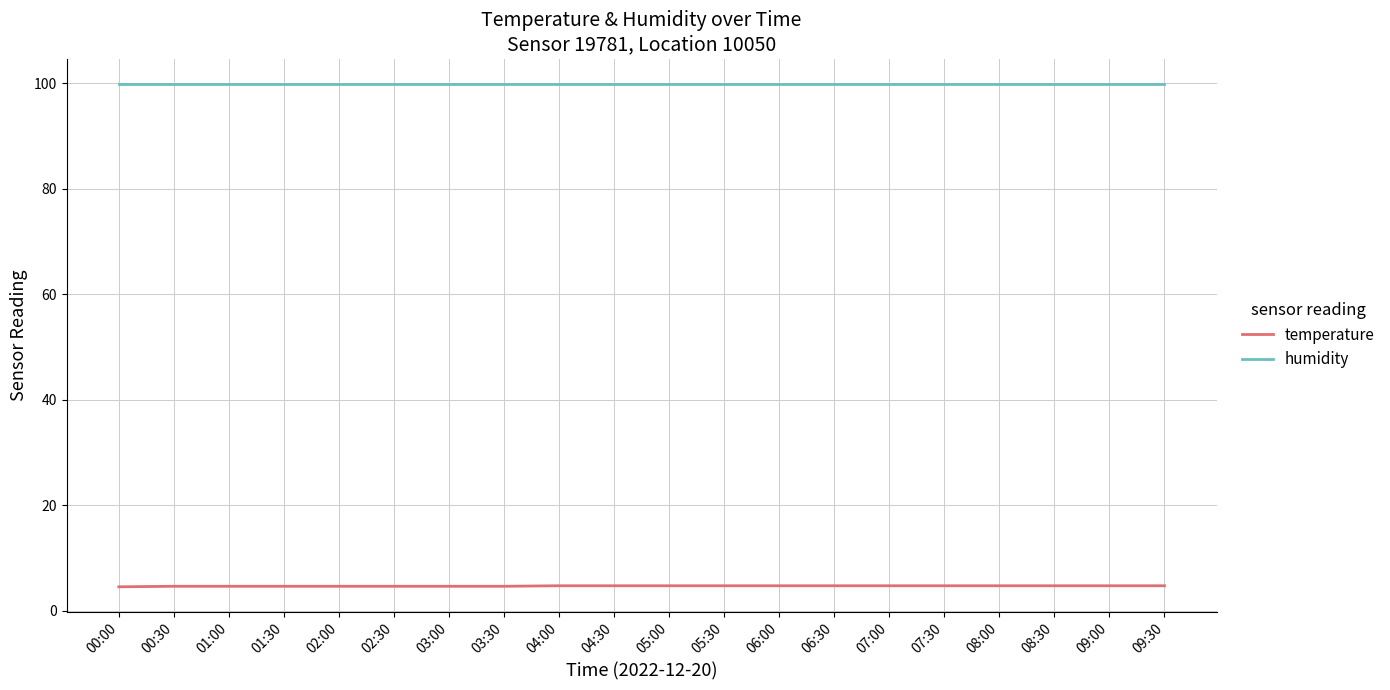

What position from the left is 02:30?

6